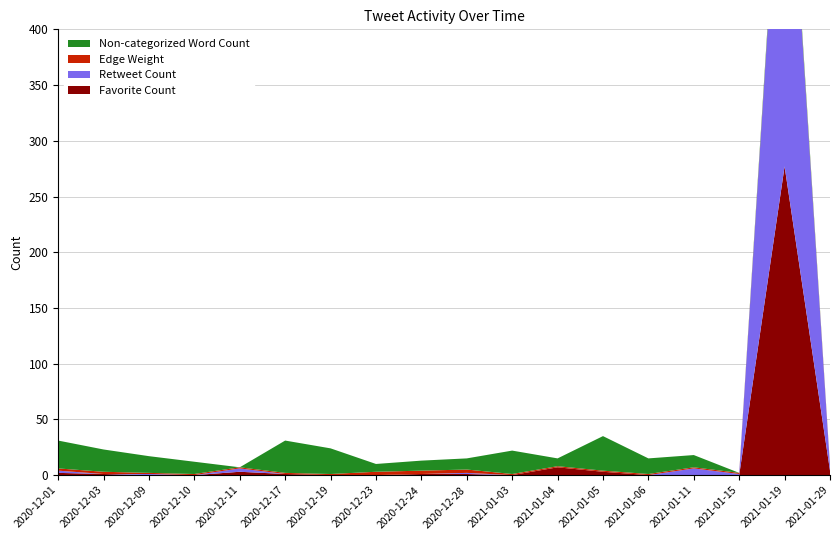

Reading left to right, transcribe all the data shown in this chart.

Favorite Count: 2020-12-01=2	2020-12-03=1	2020-12-09=0	2020-12-10=0	2020-12-11=3	2020-12-17=1	2020-12-19=0	2020-12-23=0	2020-12-24=1	2020-12-28=1	2021-01-03=0	2021-01-04=7	2021-01-05=3	2021-01-06=0	2021-01-11=0	2021-01-15=0	2021-01-19=277	2021-01-29=4
Retweet Count: 2020-12-01=2	2020-12-03=0	2020-12-09=1	2020-12-10=0	2020-12-11=3	2020-12-17=0	2020-12-19=0	2020-12-23=0	2020-12-24=0	2020-12-28=1	2021-01-03=0	2021-01-04=0	2021-01-05=0	2021-01-06=0	2021-01-11=6	2021-01-15=1	2021-01-19=361	2021-01-29=4
Edge Weight: 2020-12-01=2	2020-12-03=2	2020-12-09=1	2020-12-10=1	2020-12-11=1	2020-12-17=1	2020-12-19=1	2020-12-23=3	2020-12-24=3	2020-12-28=3	2021-01-03=1	2021-01-04=1	2021-01-05=1	2021-01-06=1	2021-01-11=1	2021-01-15=1	2021-01-19=1	2021-01-29=1
Non-categorized Word Count: 2020-12-01=25	2020-12-03=20	2020-12-09=15	2020-12-10=11	2020-12-11=0	2020-12-17=29	2020-12-19=23	2020-12-23=7	2020-12-24=9	2020-12-28=10	2021-01-03=21	2021-01-04=7	2021-01-05=31	2021-01-06=14	2021-01-11=11	2021-01-15=0	2021-01-19=5	2021-01-29=0